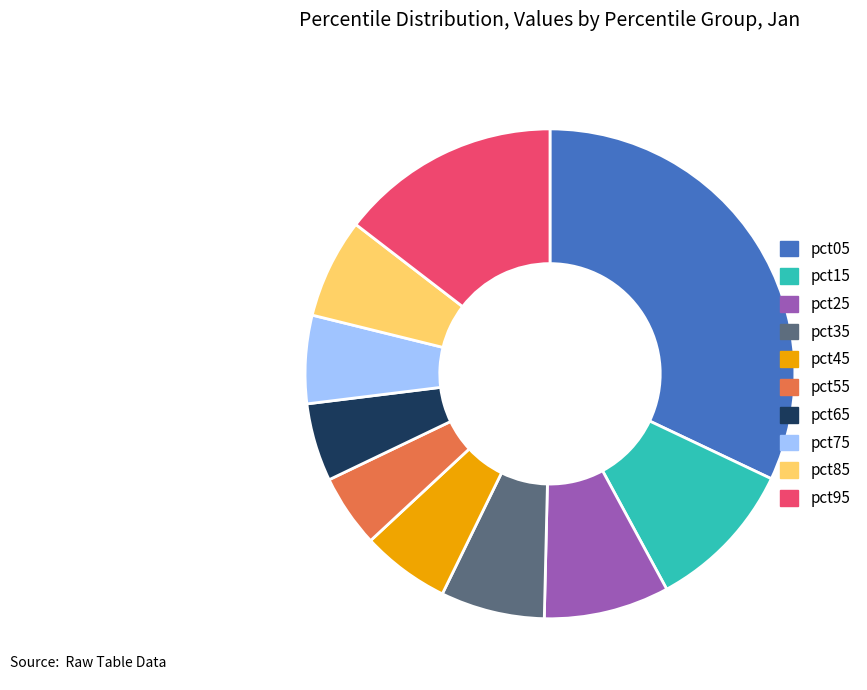

Is the sum of pct15 and pct55 greater than half?

No